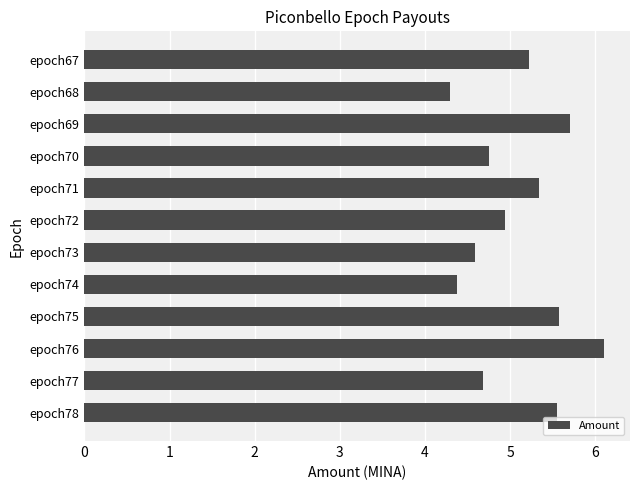

Is it true that the value at epoch78 is 5.5?

True